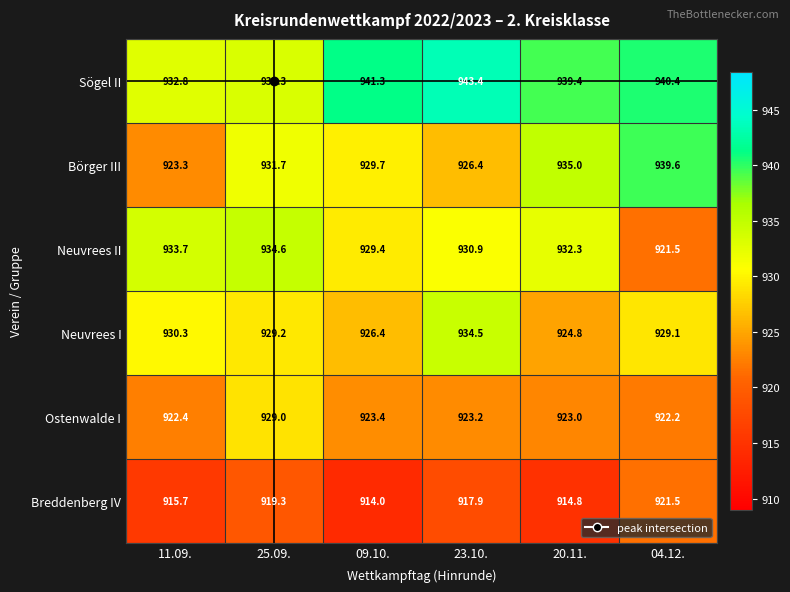

At which label is Neuvrees II closest to 928?

09.10.